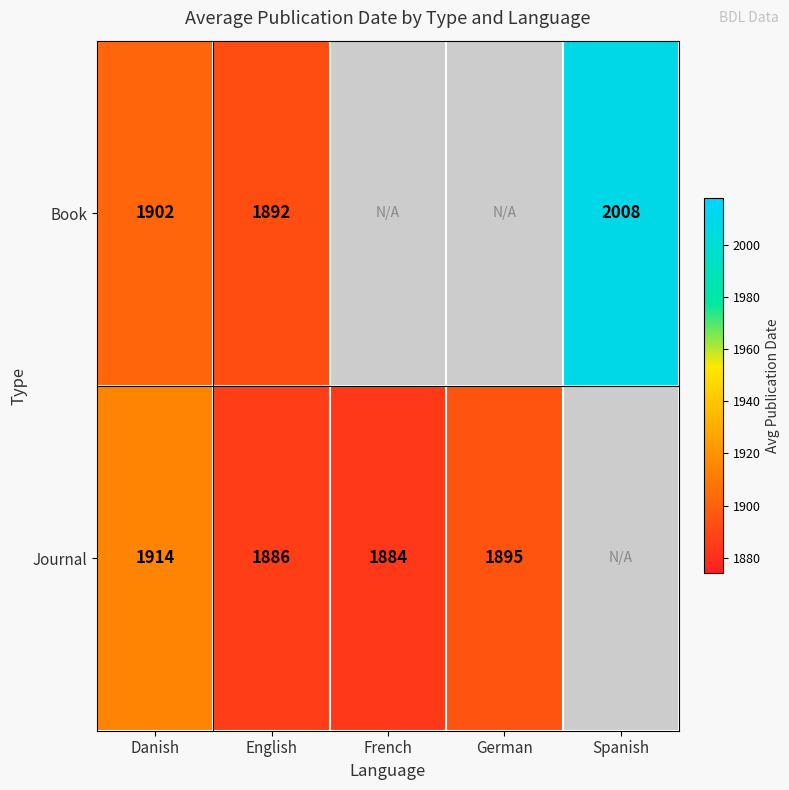

What is the total value across all series at English?

3778